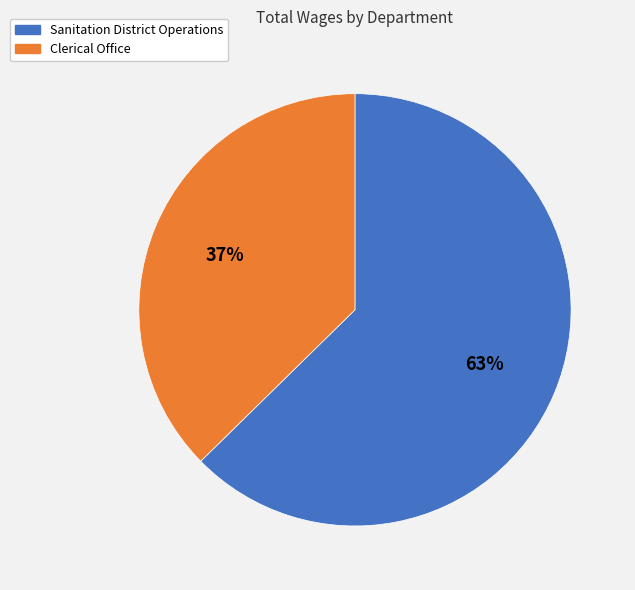

Which category has the smallest portion of the pie?

Clerical Office